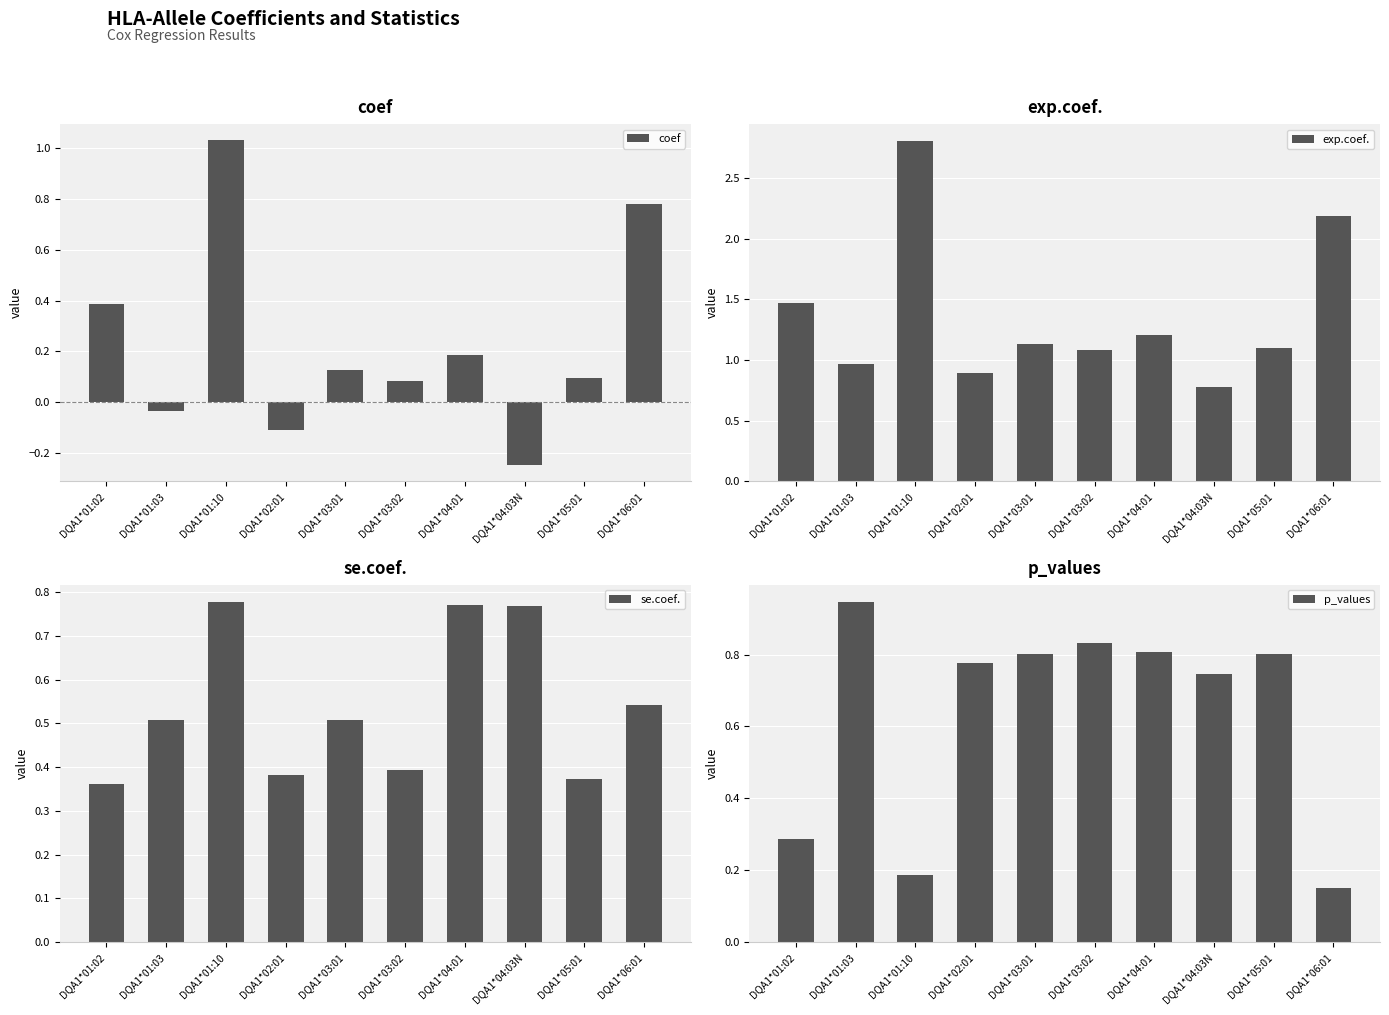

What is the value of the coef bar at the 6th from the left?

0.1